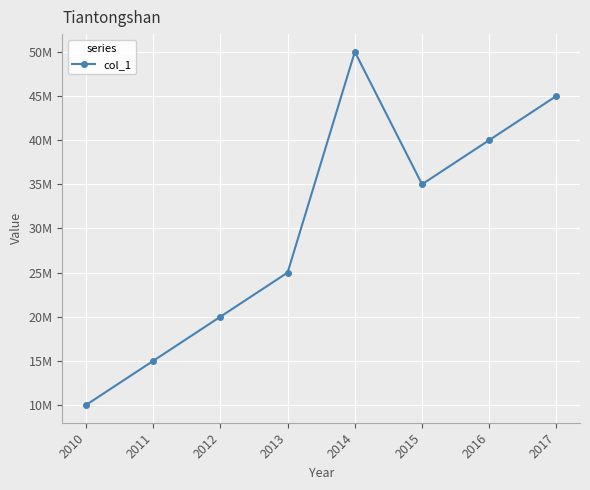

Which category has the lowest value across all series?

2010